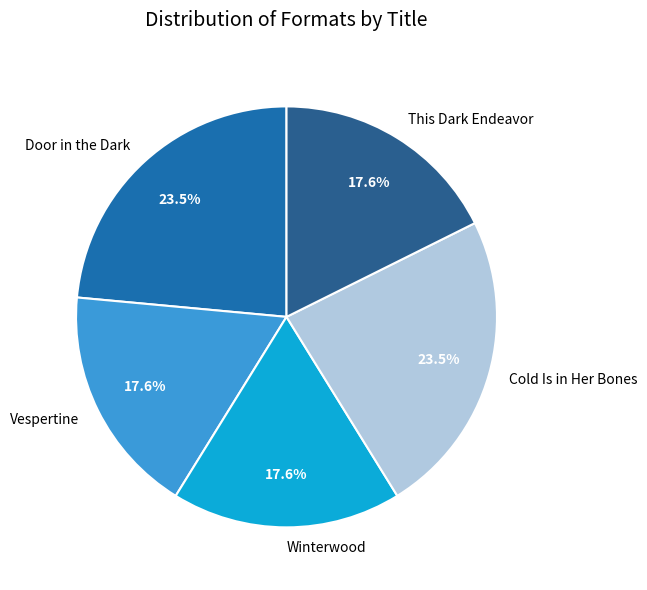

What portion of the pie excludes Winterwood?

82.4%